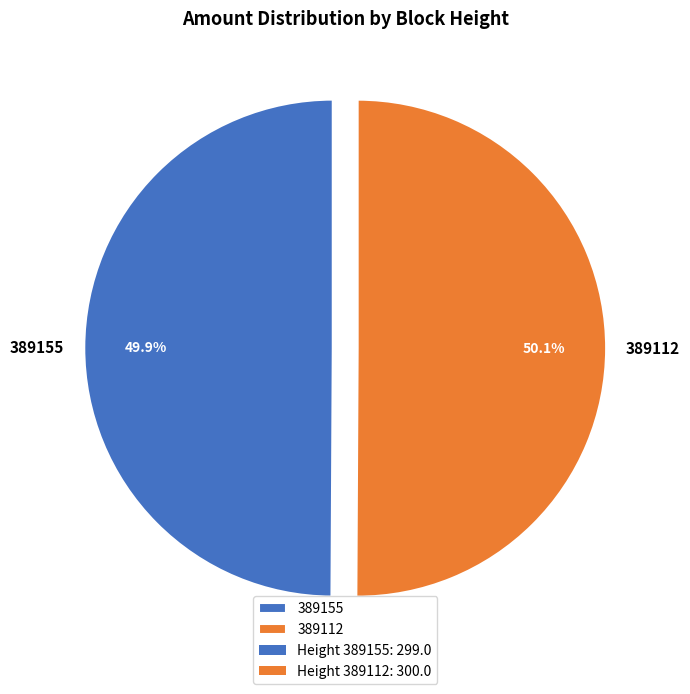

Does any single category account for the majority?

Yes